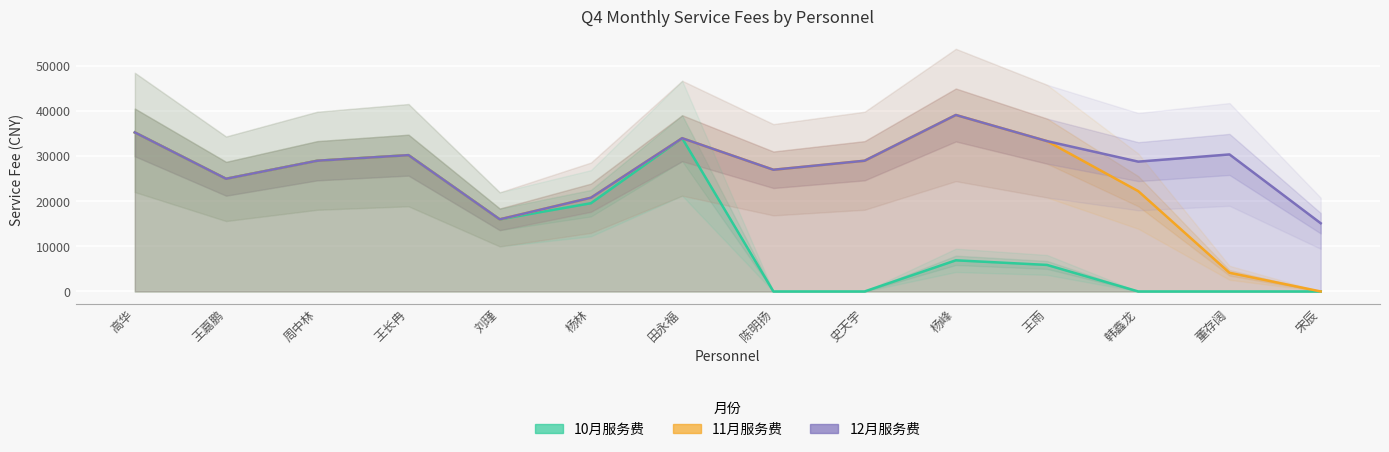

Which label corresponds to the smallest value in the chart?

陈明扬